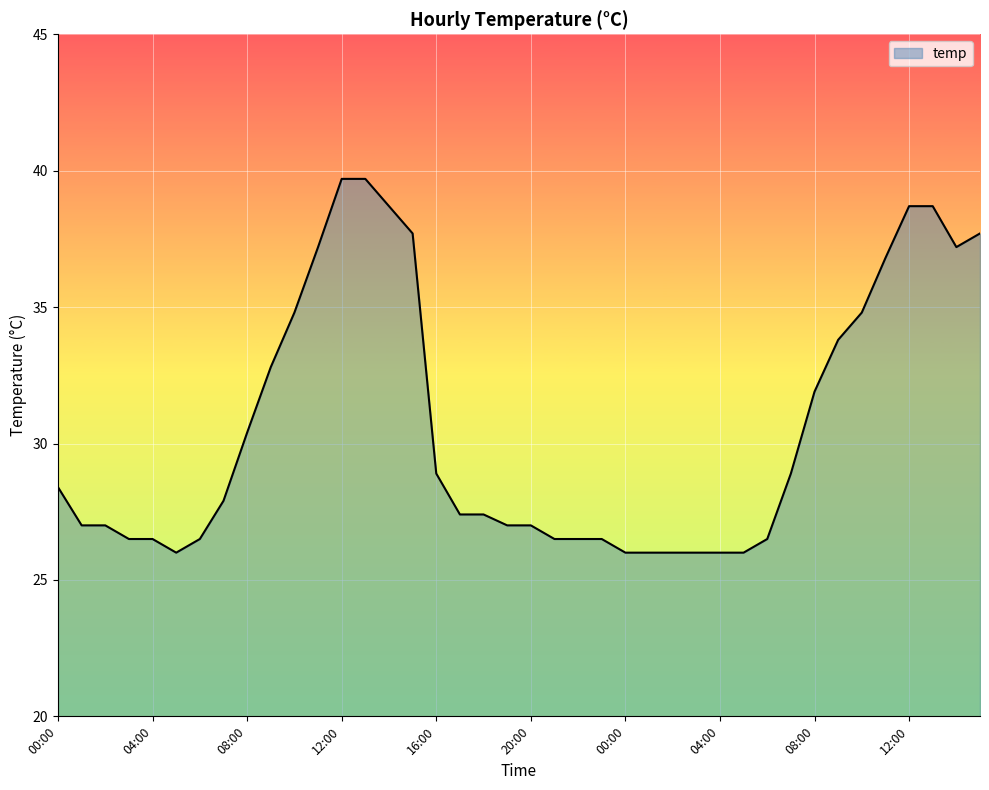

What is the smallest value displayed?

26.0